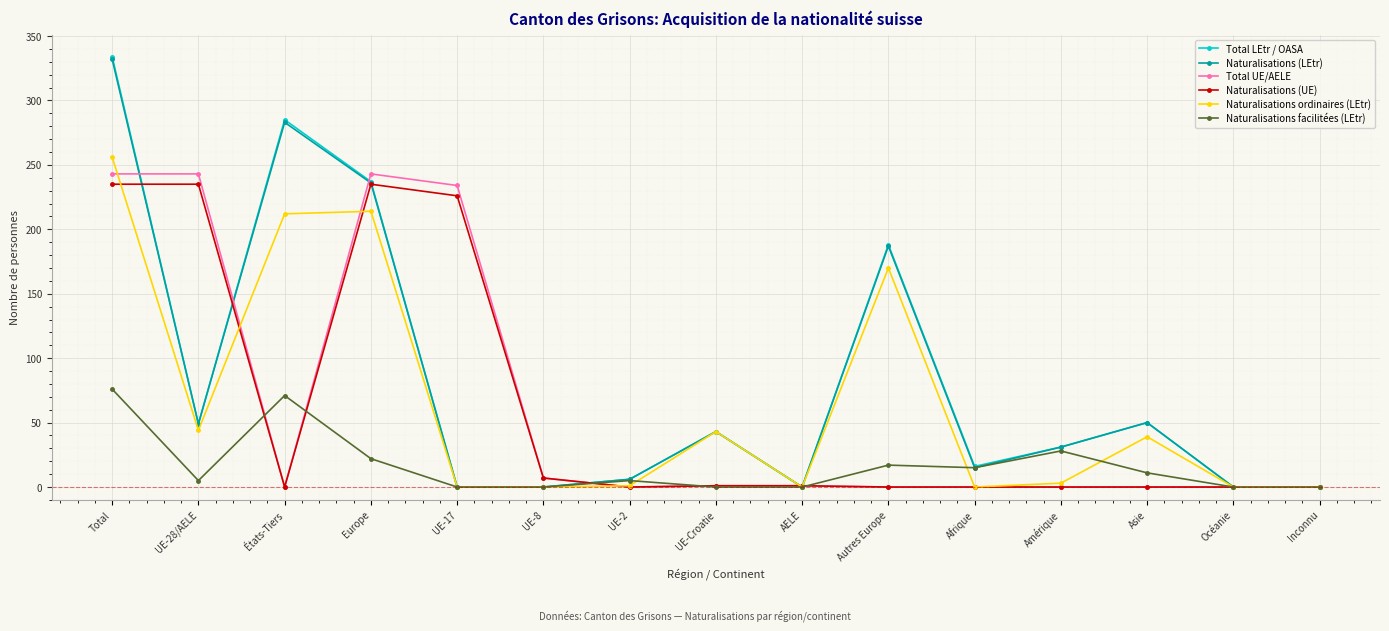

What position from the right is UE-8?

10